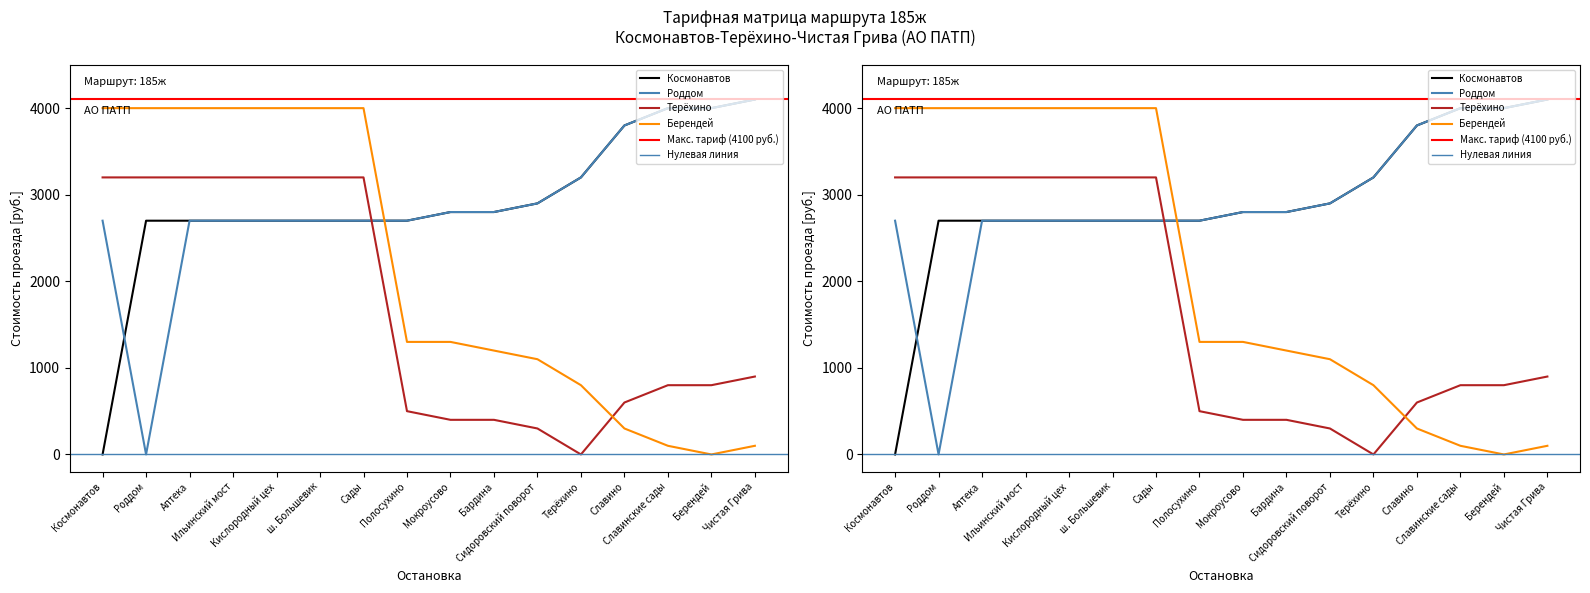

How many lines are shown in the chart?

4